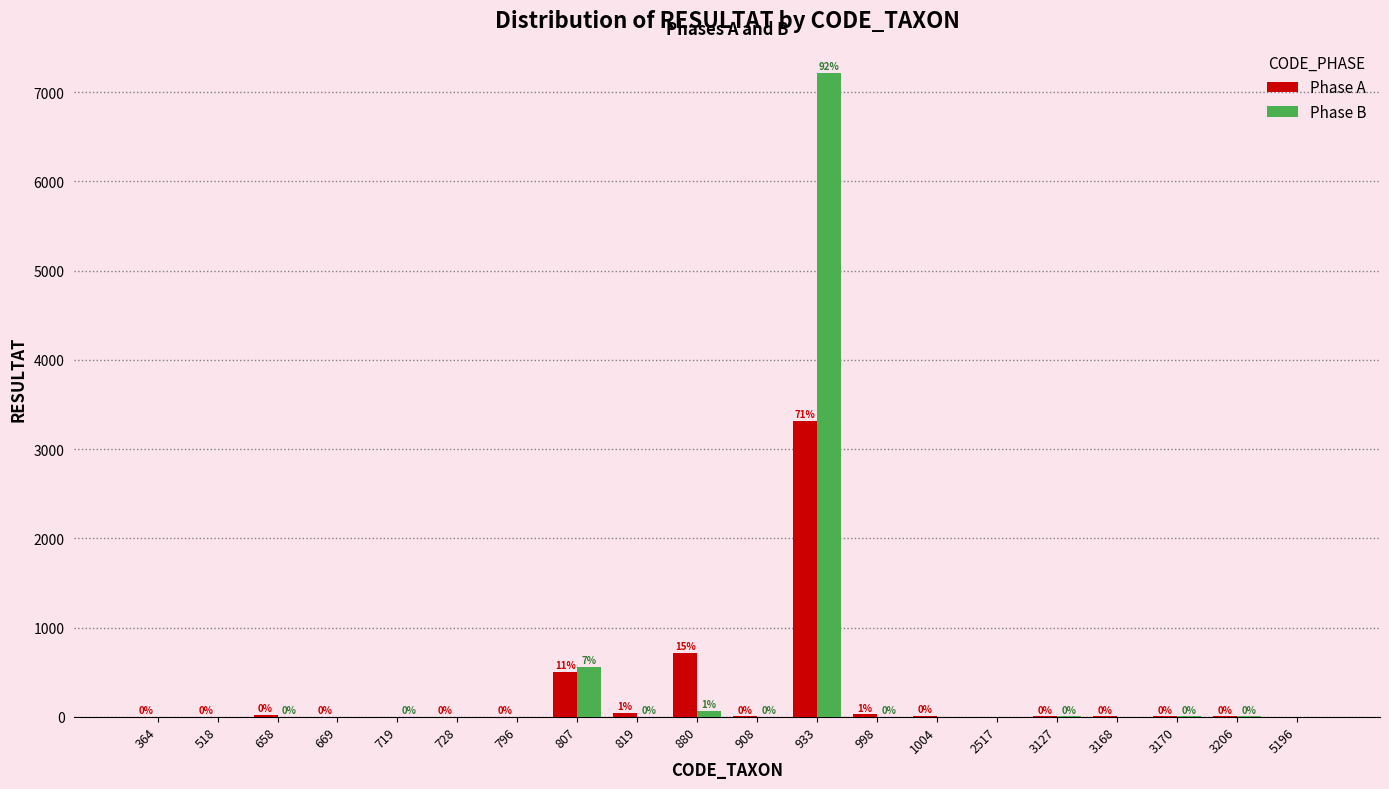

Reading left to right, list all the values displayed in this chart.

Phase A: 364=1	518=1	658=22	669=2	719=0	728=1	796=2	807=500	819=44	880=717	908=4	933=3312	998=26	1004=6	2517=0	3127=3	3168=3	3170=3	3206=3	5196=0
Phase B: 364=0	518=0	658=2	669=0	719=1	728=0	796=0	807=557	819=2	880=67	908=1	933=7214	998=2	1004=0	2517=0	3127=3	3168=0	3170=3	3206=3	5196=0